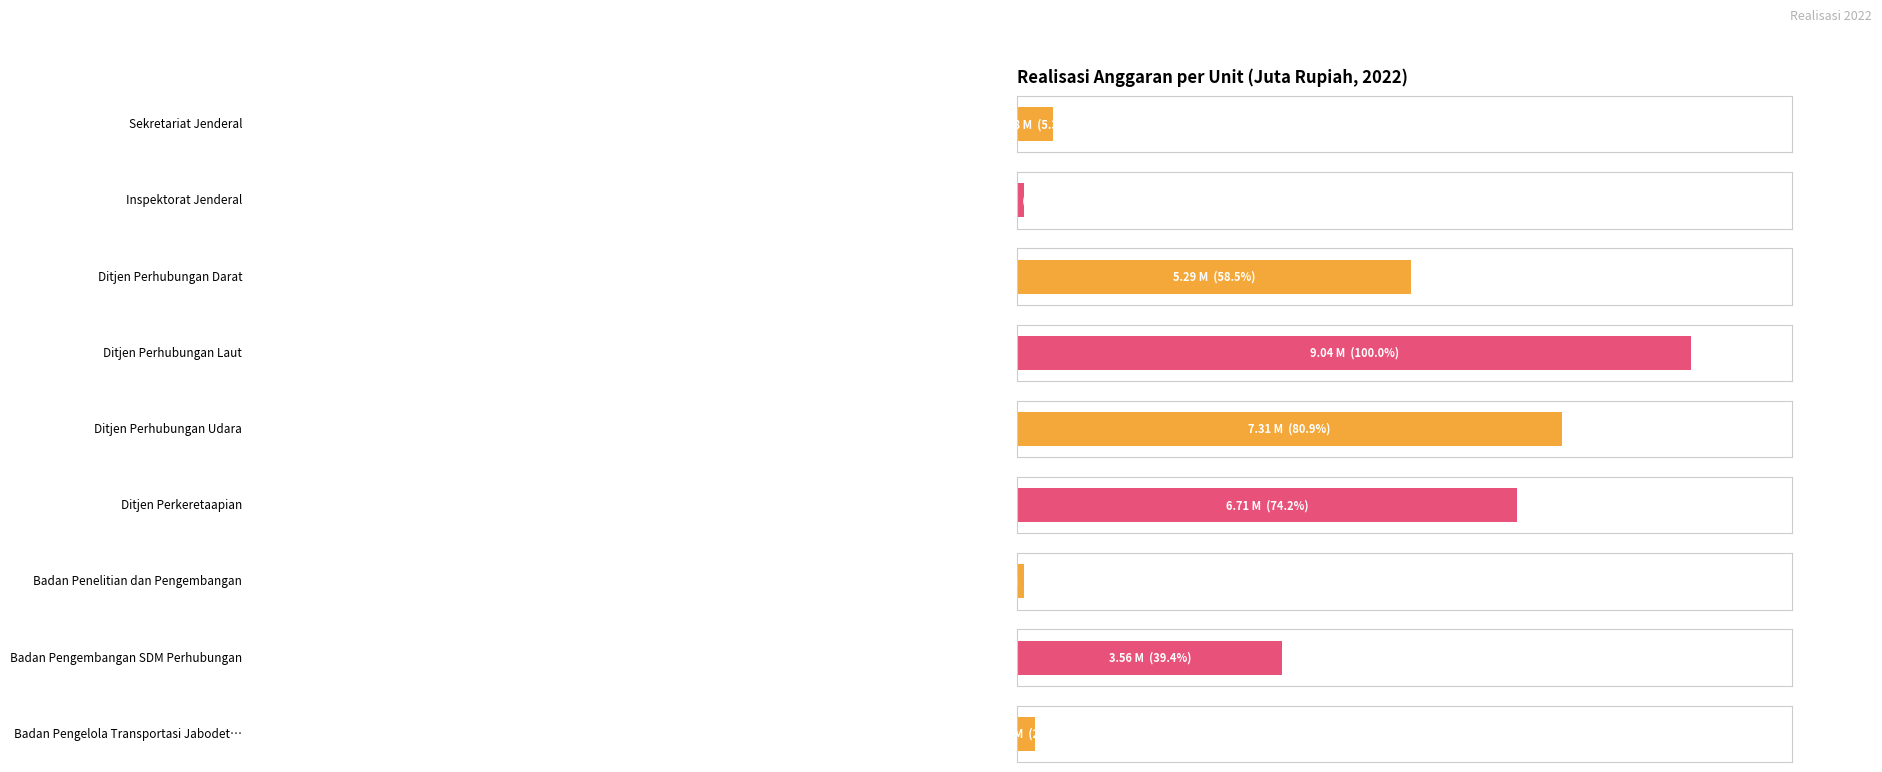

At which label is the value closest to 4564122?

Ditjen Perhubungan Darat